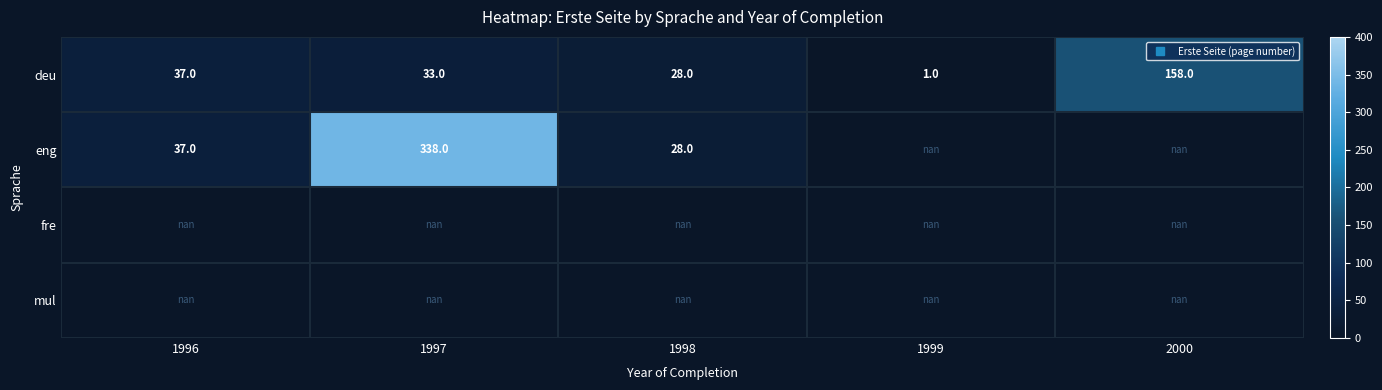

List the labels in order of deu value, smallest first.

1999, 1998, 1997, 1996, 2000